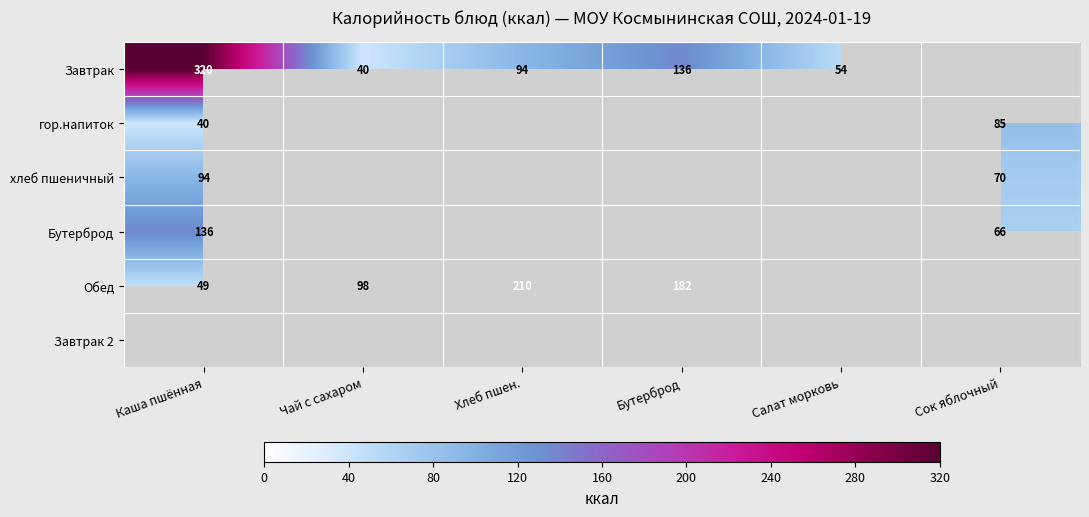

The value of Завтрак at Хлеб пшен. is 39. True or false?

False